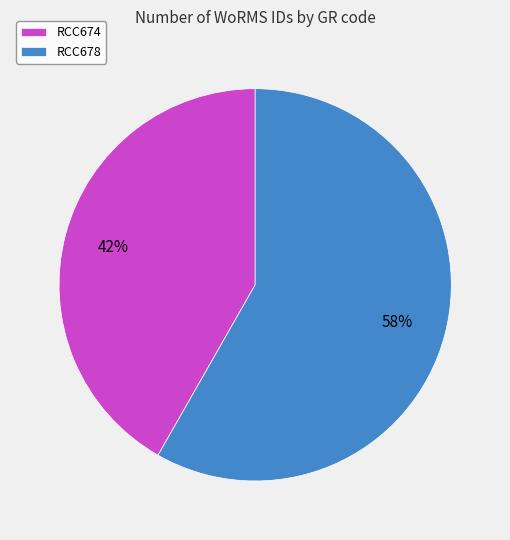

Is RCC674 the majority of the pie?

No